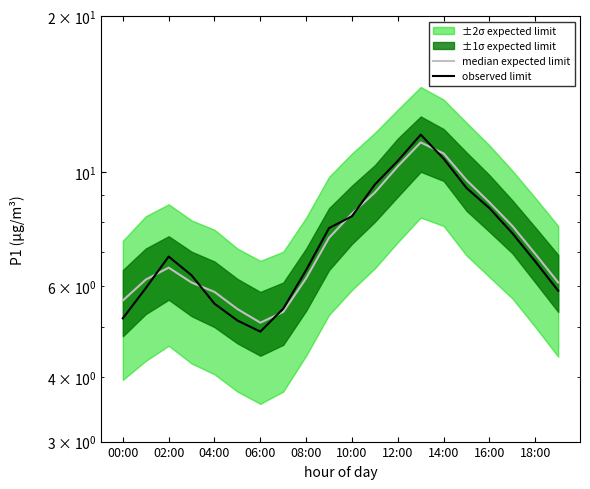

What is the value of the median expected limit point at the 12th from the left?

9.1